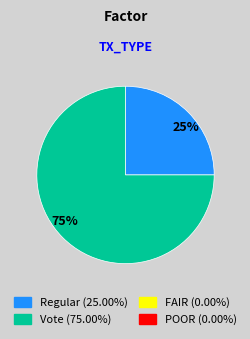

Which has a higher value, 25% or 75%?

75%